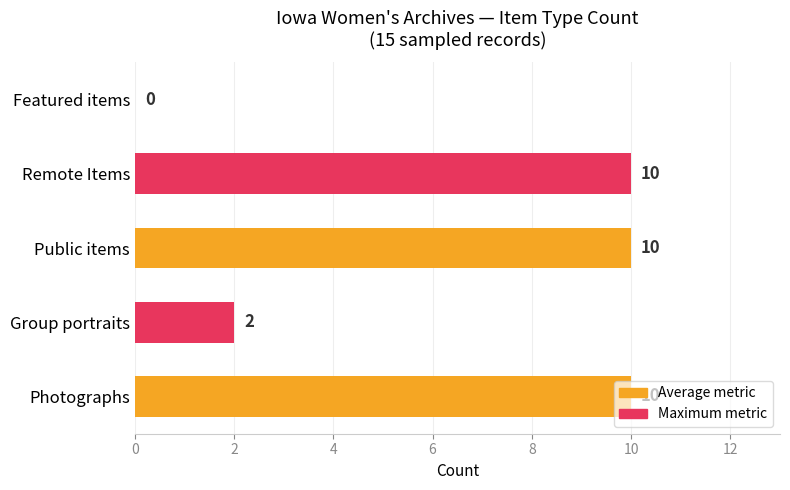

What is the sum of the values at Featured items and Photographs?

10